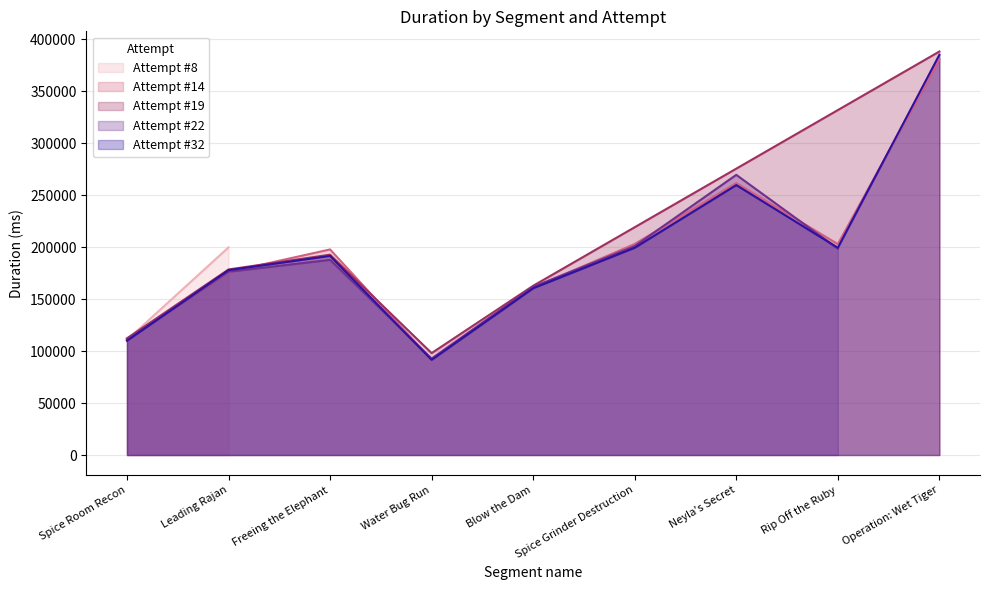

What is the lowest value of the Attempt #14 series?

91344